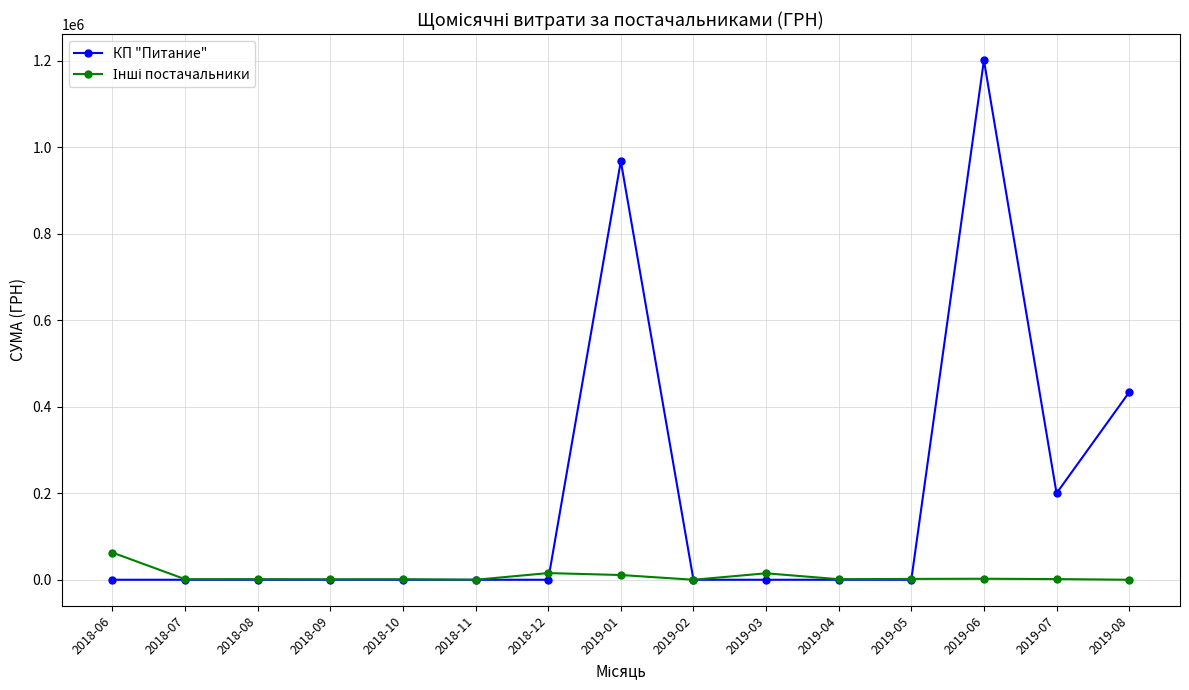

What is the label of the 7th point from the left?

2018-12